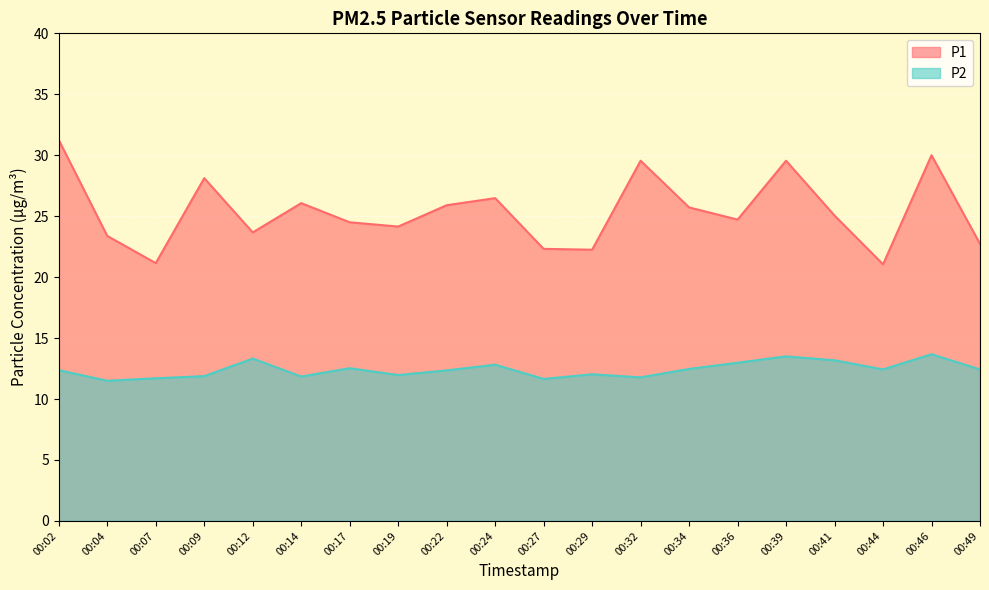

How many interior local valleys does the P2 series have?

6